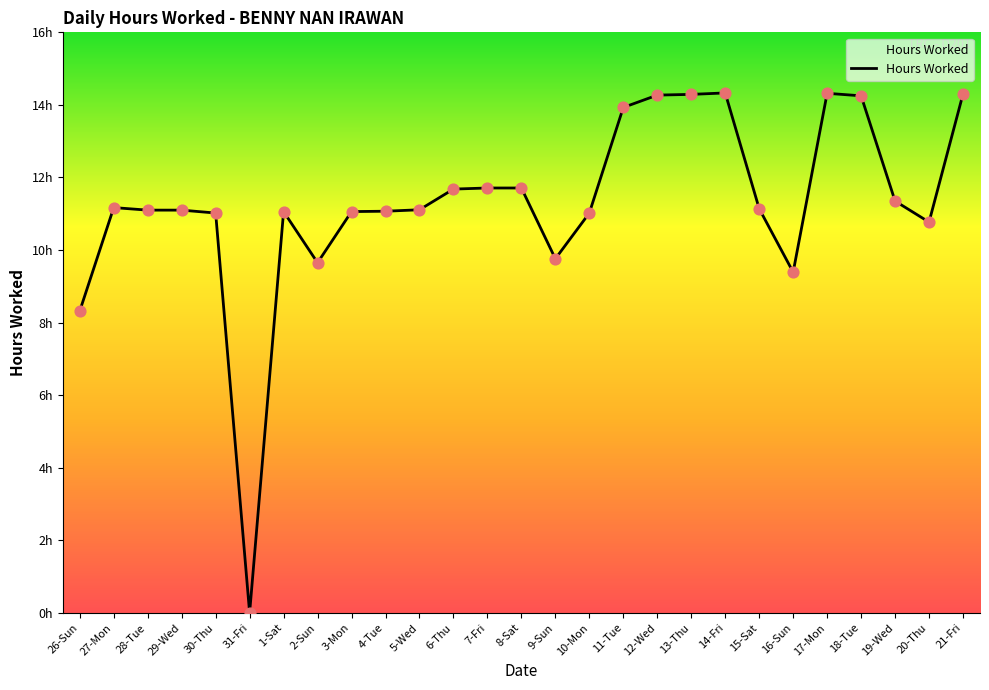

What is the change in value from 28-Tue to 18-Tue?

+3.2